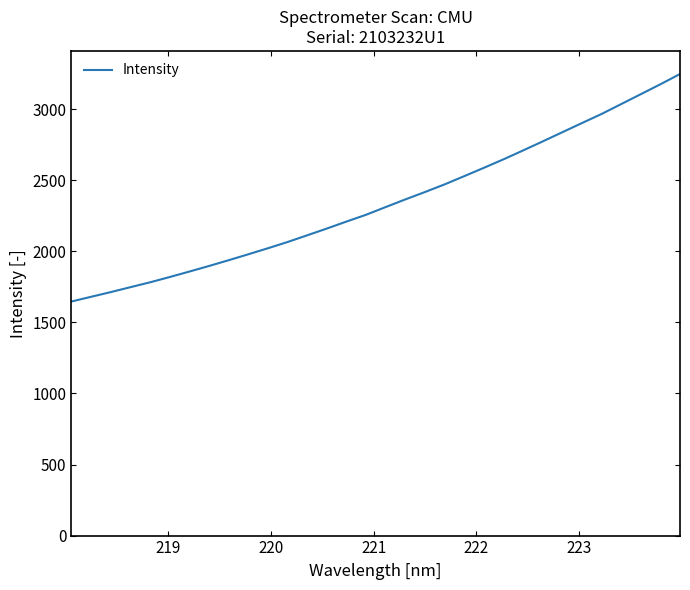

How many lines are shown in the chart?

1